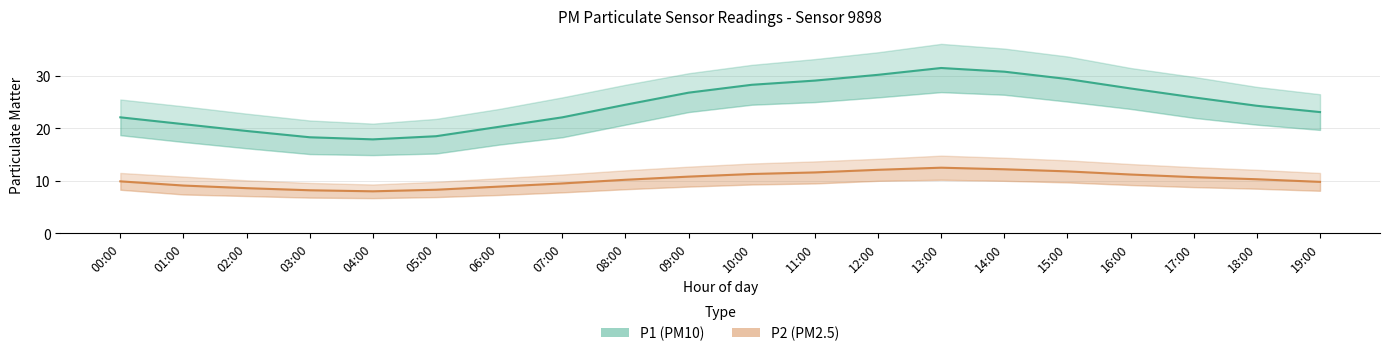

What is the sum of all P1 (PM10) values?

491.0